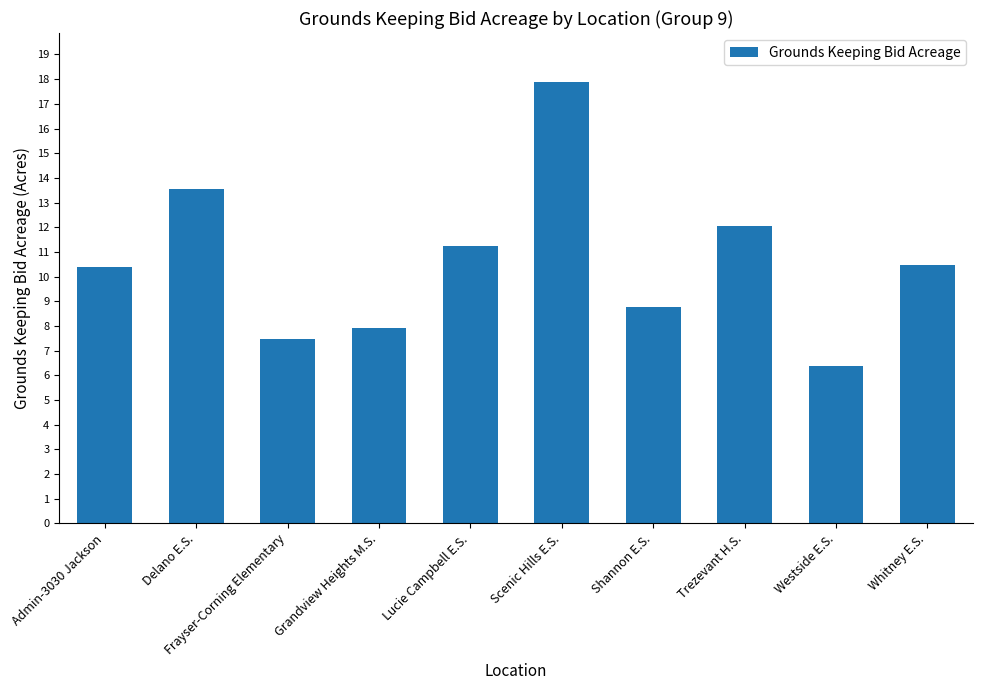

What is the label of the 6th bar from the left?

Scenic Hills E.S.